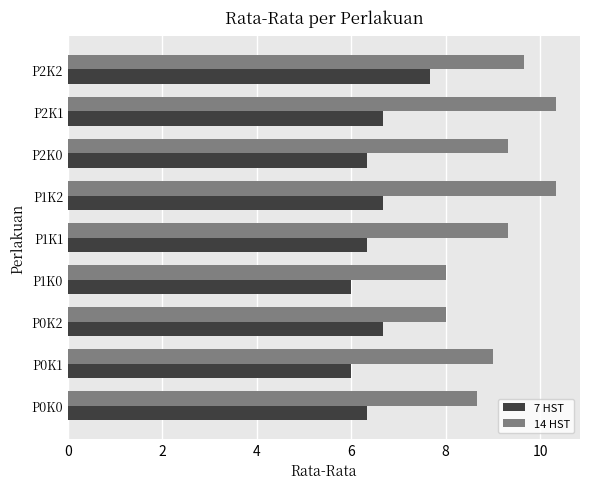

What is the highest value of the 7 HST series?

7.7